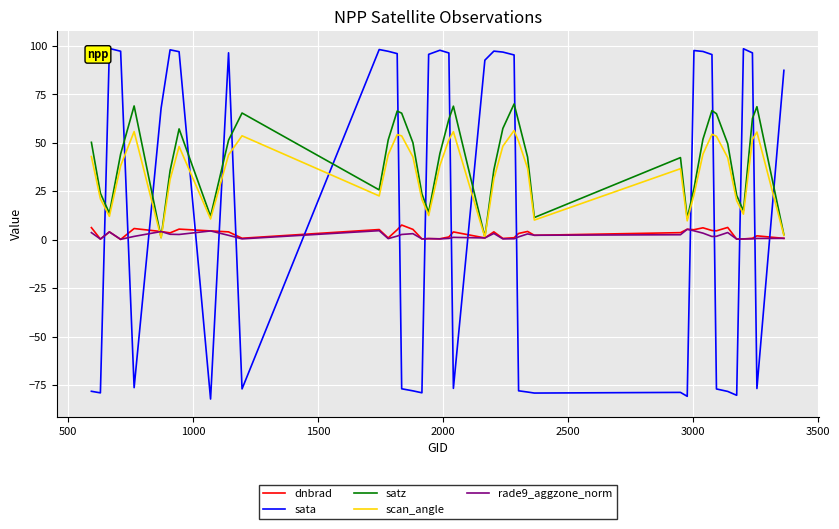

What is the greatest value displayed?

98.5